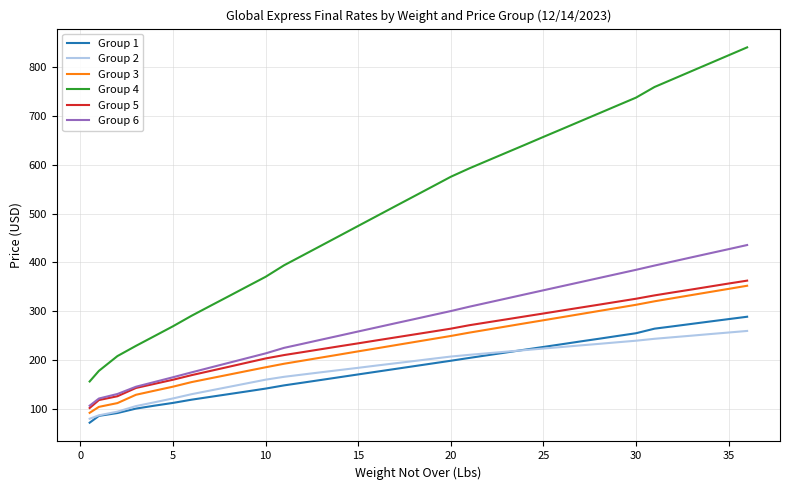

True or false: Group 2 and Group 6 intersect in this chart.

False